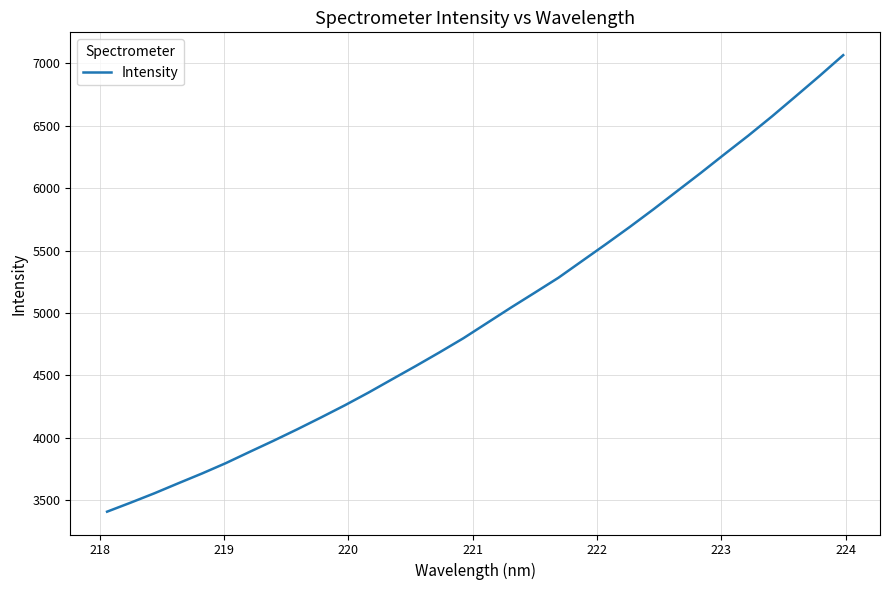

What is the smallest value displayed?

3406.8